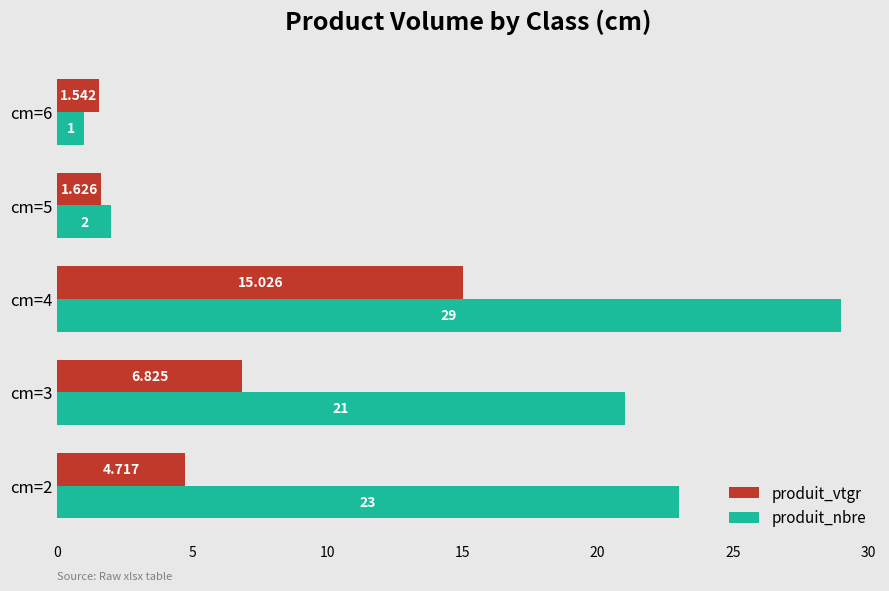

Which category has the lowest value across all series?

cm=6